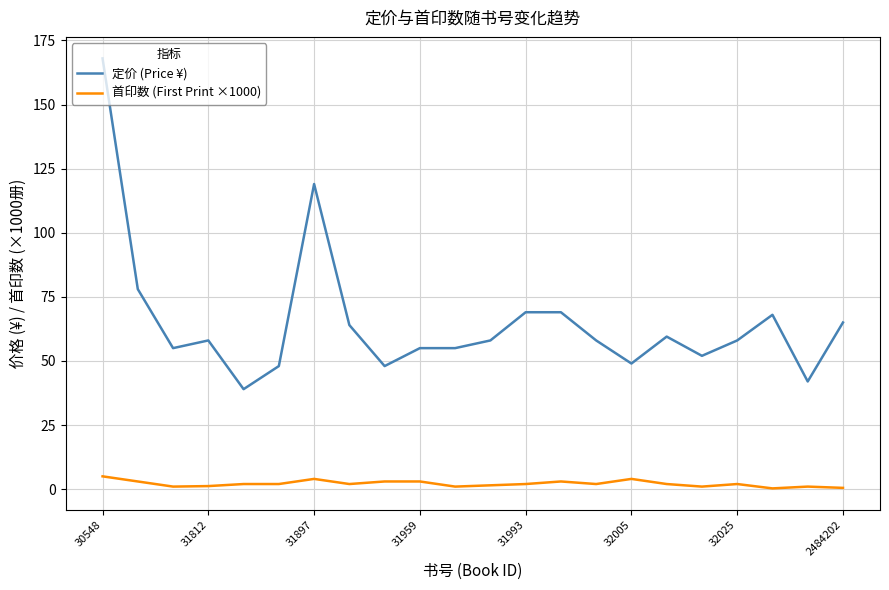

What is the difference between the maximum and minimum values in the 首印数 (First Print ×1000) series?

4.7